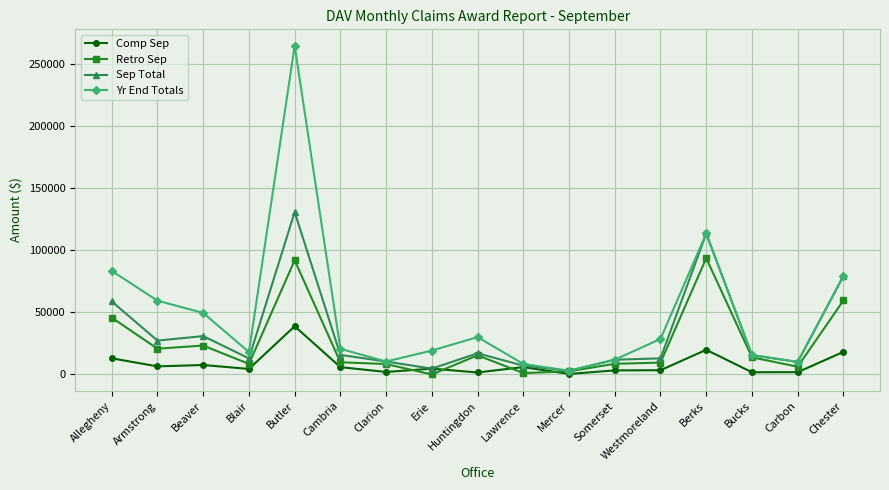

Which category has the highest value in the Yr End Totals series?

Butler